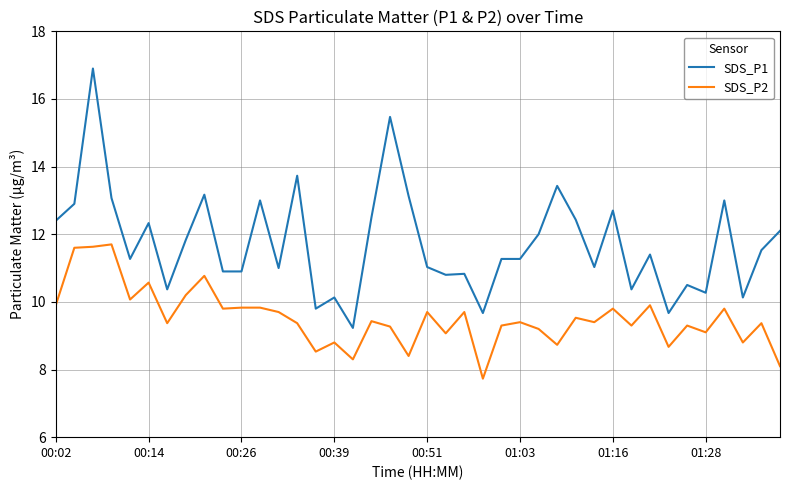

List the series in order of their overall mean, lowest first.

SDS_P2, SDS_P1